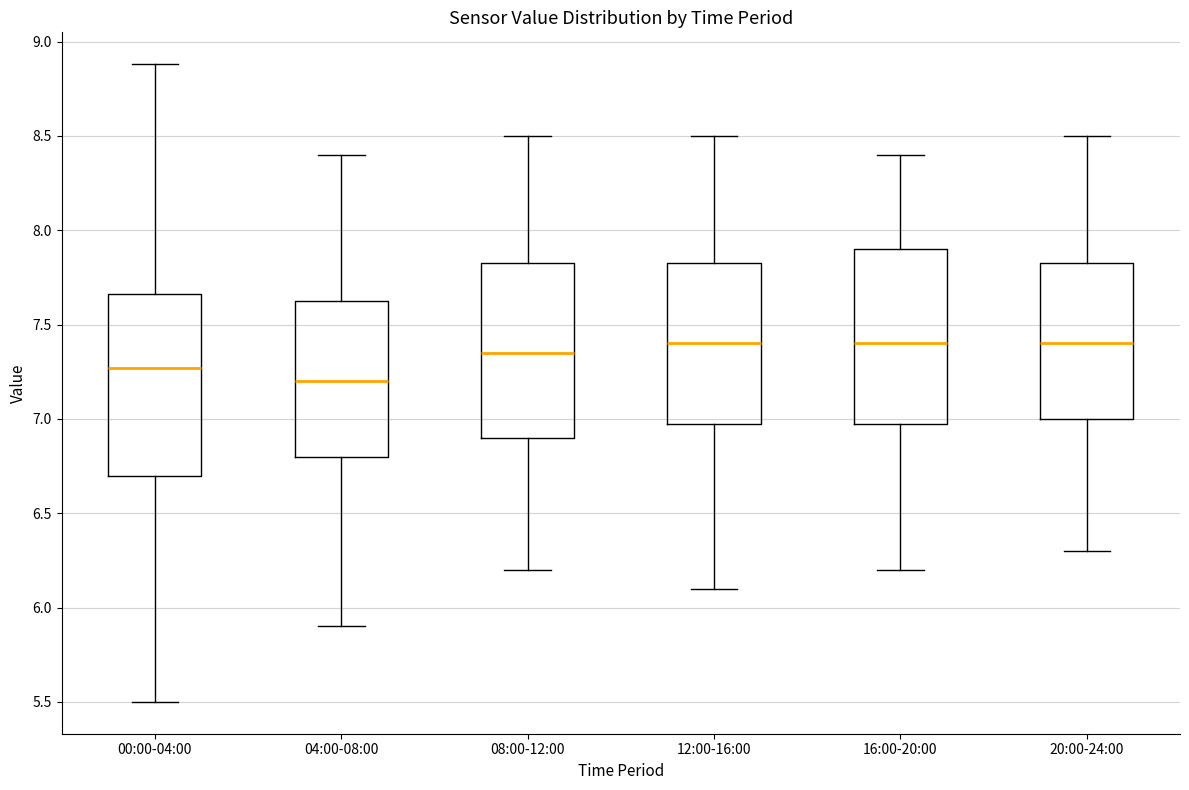

Reading left to right, transcribe this box plot: for each box, give where its median line is, the range the box spans, and where its two whiskers end, as read against the y-axis. The values are not printed on the chart, so give them approximately, as read against the axis.

00:00-04:00: median 7.25, box 6.70 to 7.65, whiskers 5.50 to 8.90
04:00-08:00: median 7.20, box 6.80 to 7.65, whiskers 5.90 to 8.40
08:00-12:00: median 7.35, box 6.90 to 7.85, whiskers 6.20 to 8.50
12:00-16:00: median 7.40, box 7.00 to 7.85, whiskers 6.10 to 8.50
16:00-20:00: median 7.40, box 7.00 to 7.90, whiskers 6.20 to 8.40
20:00-24:00: median 7.40, box 7.00 to 7.85, whiskers 6.30 to 8.50